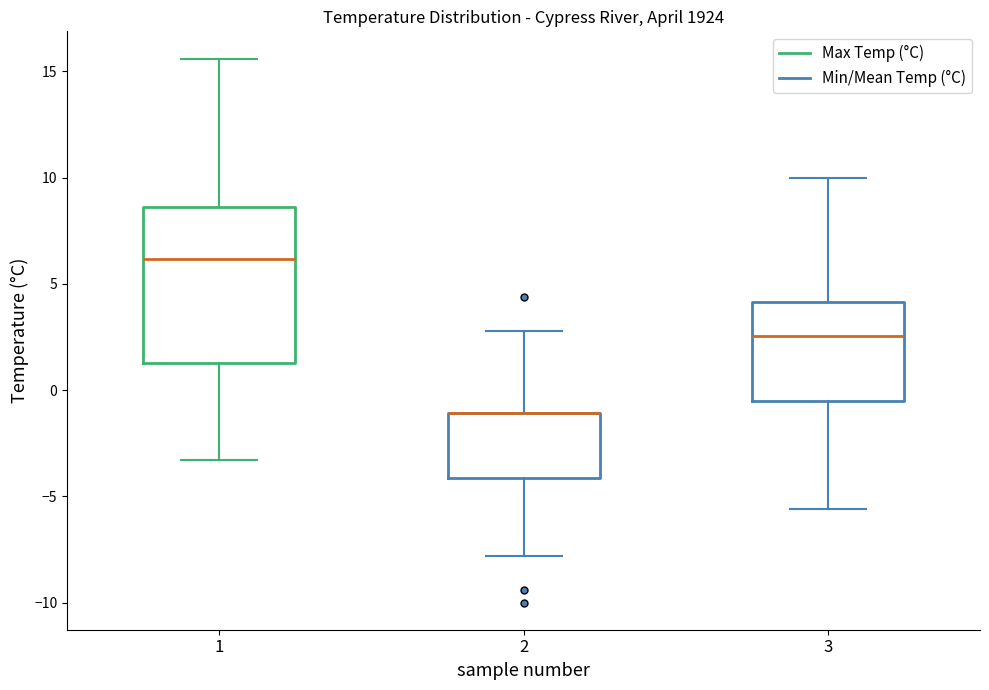

Comparing the boxes themselves (not the whiskers), which one is the tallest?

1